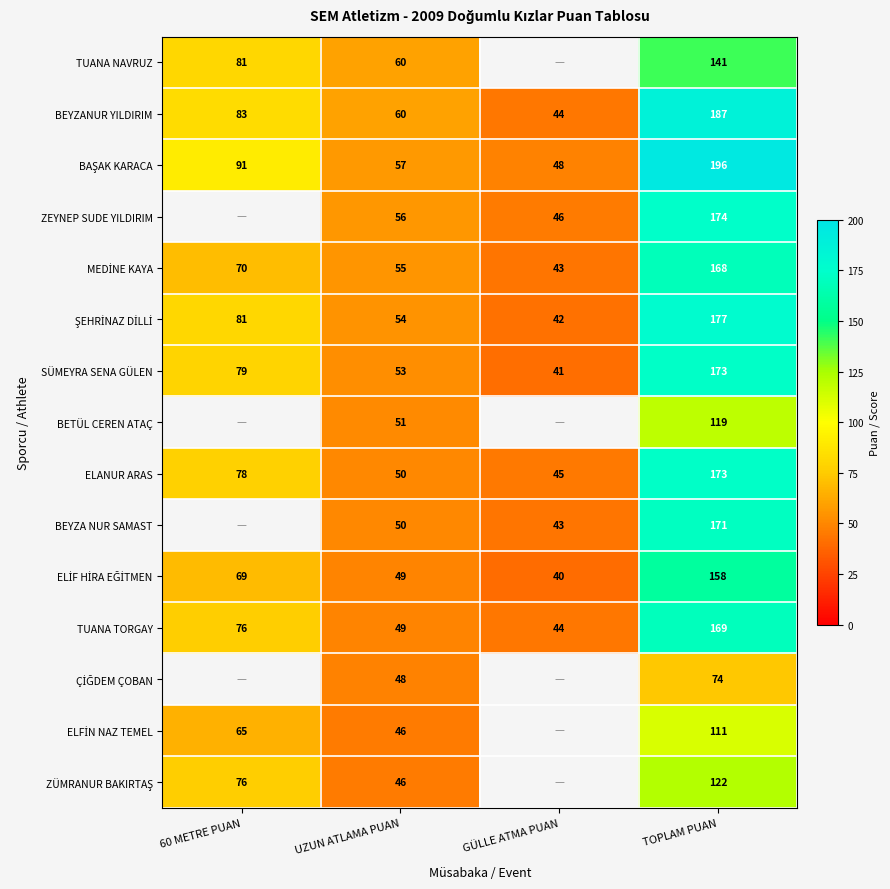

At how many categories does at least one series exceed 149?

1